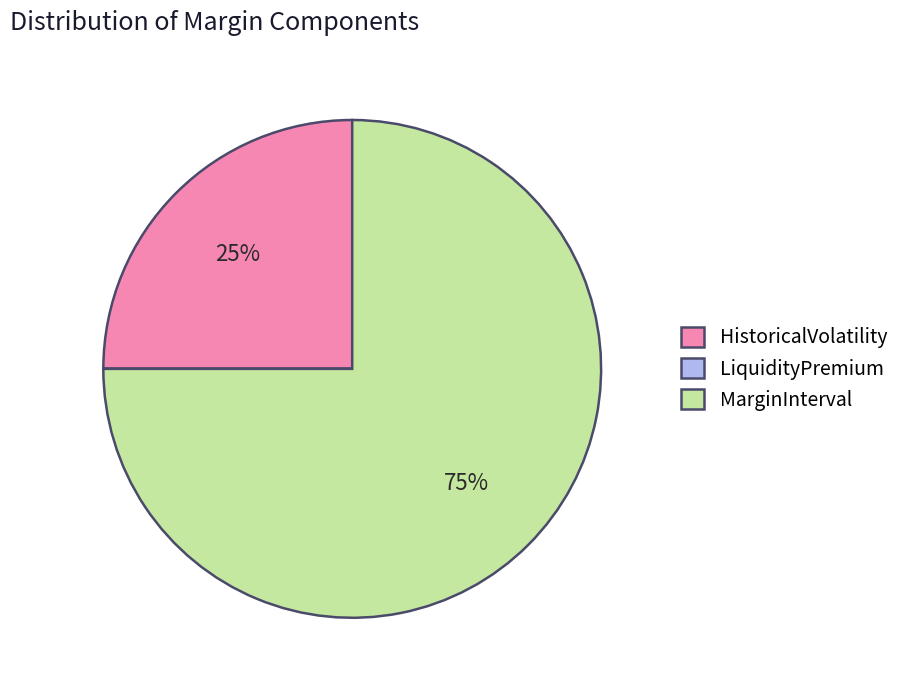

To the nearest percent, what is the average slice percentage?

33%